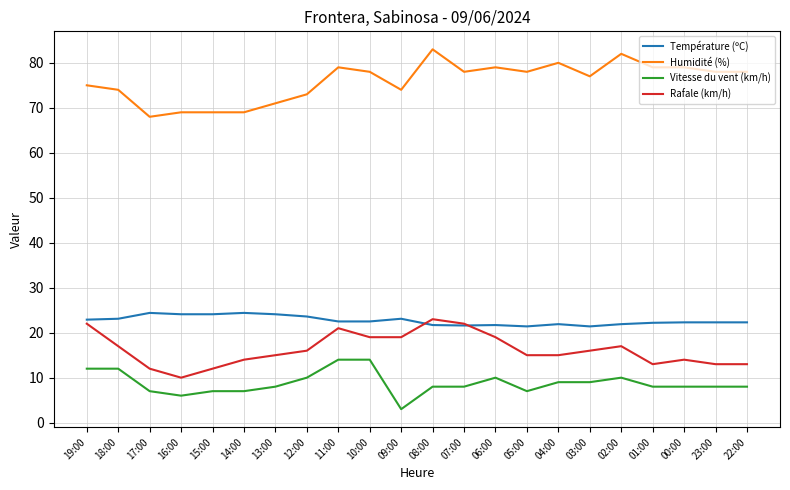

What is the difference between the maximum and minimum values in the Température (ºC) series?

3.0